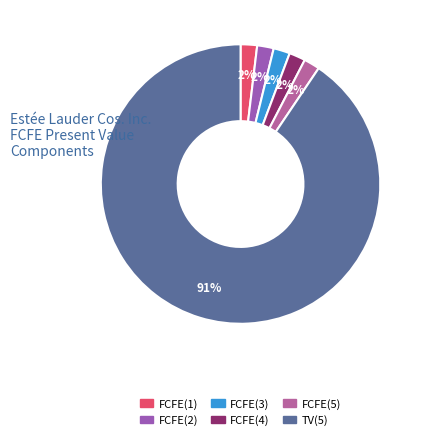

What is the majority slice?

TV(5)